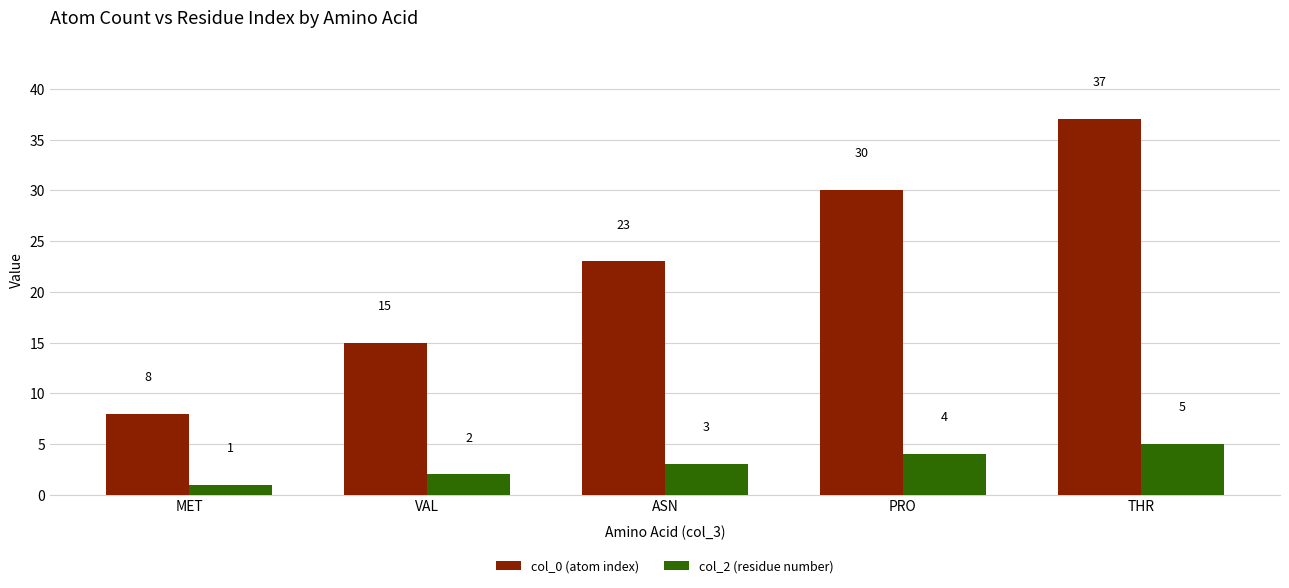

How many bars are there in each group?

2